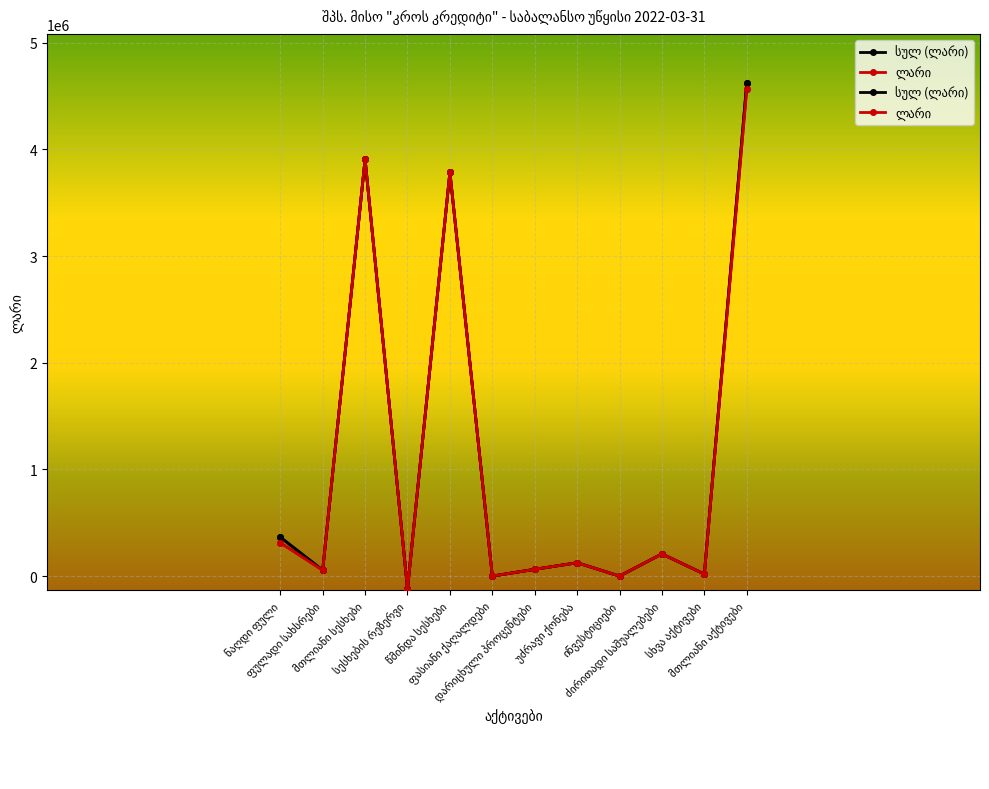

True or false: ლარი has a value of 125060.8 at უძრავი ქონება.

True